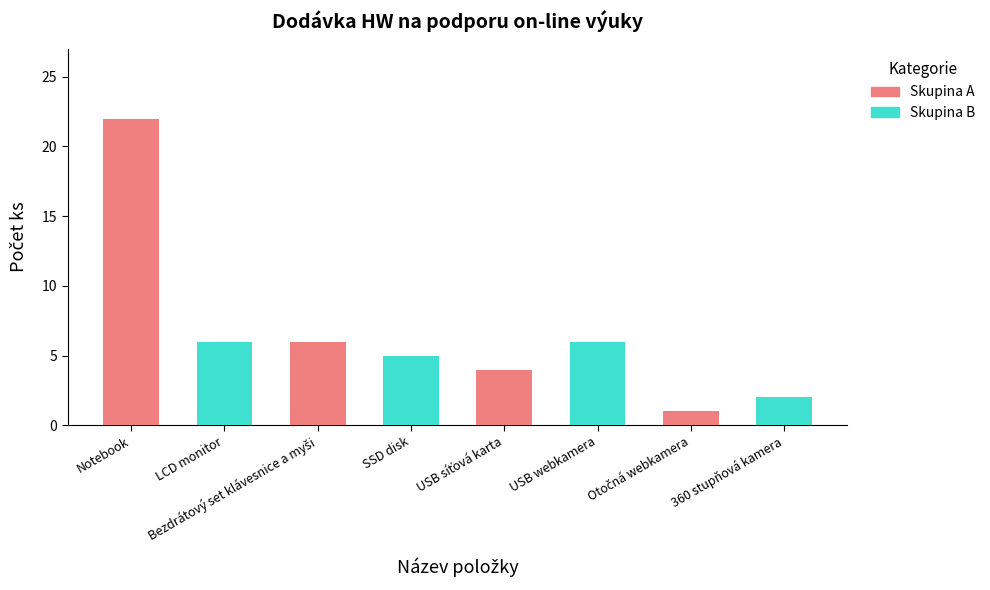

The value at SSD disk is 5. True or false?

True